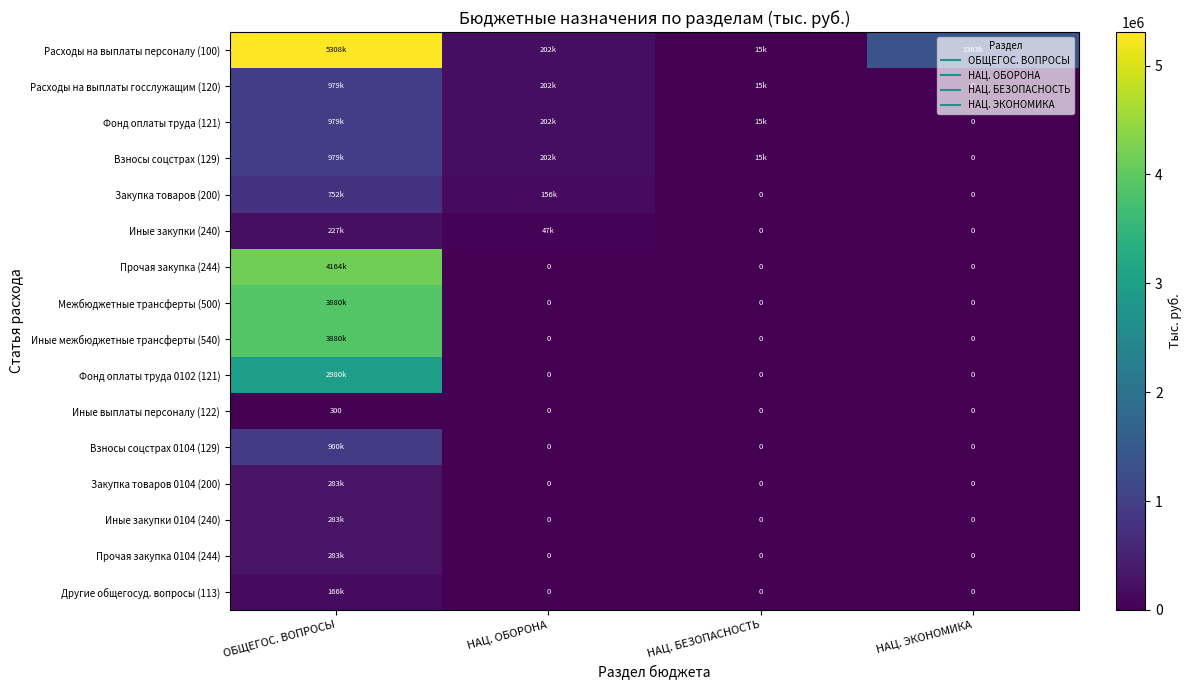

What is the total value across all series at НАЦ. ЭКОНОМИКА?

1363200